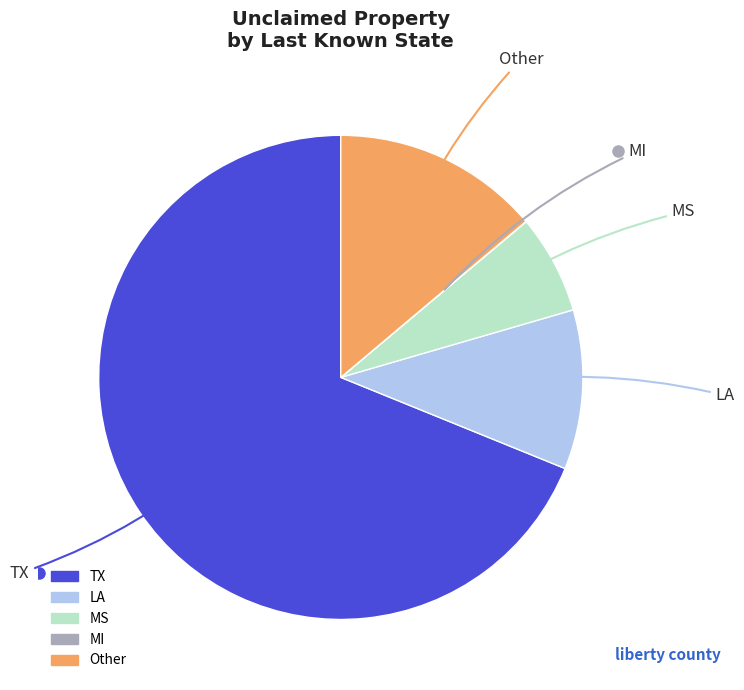

What is the largest slice in the pie chart?

TX